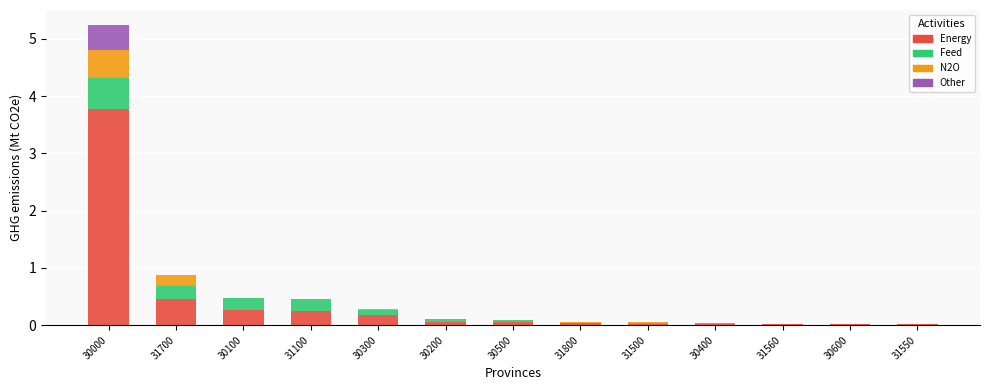

At which category is the sum across all series the highest?

30000